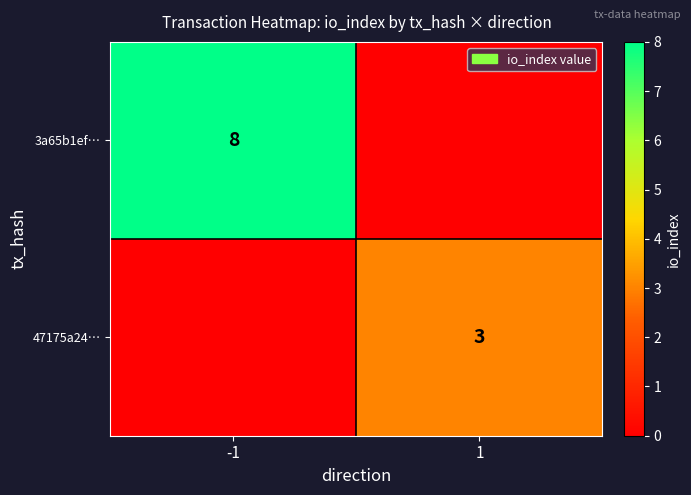

At which category does the chart reach its minimum across all series?

1